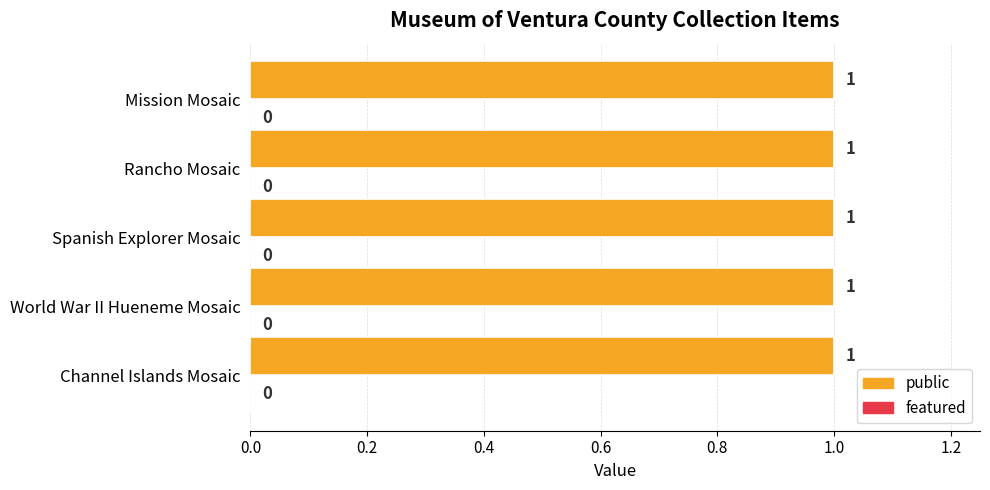

Is it true that featured equals 0 at World War II Hueneme Mosaic?

True